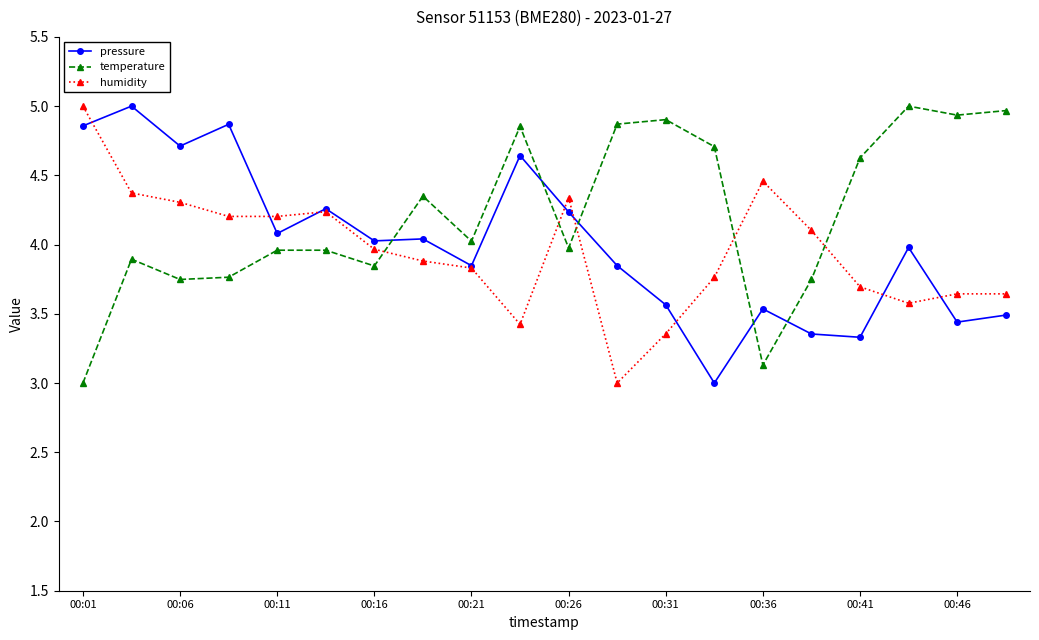

At how many categories does at least one series exceed 3?

20